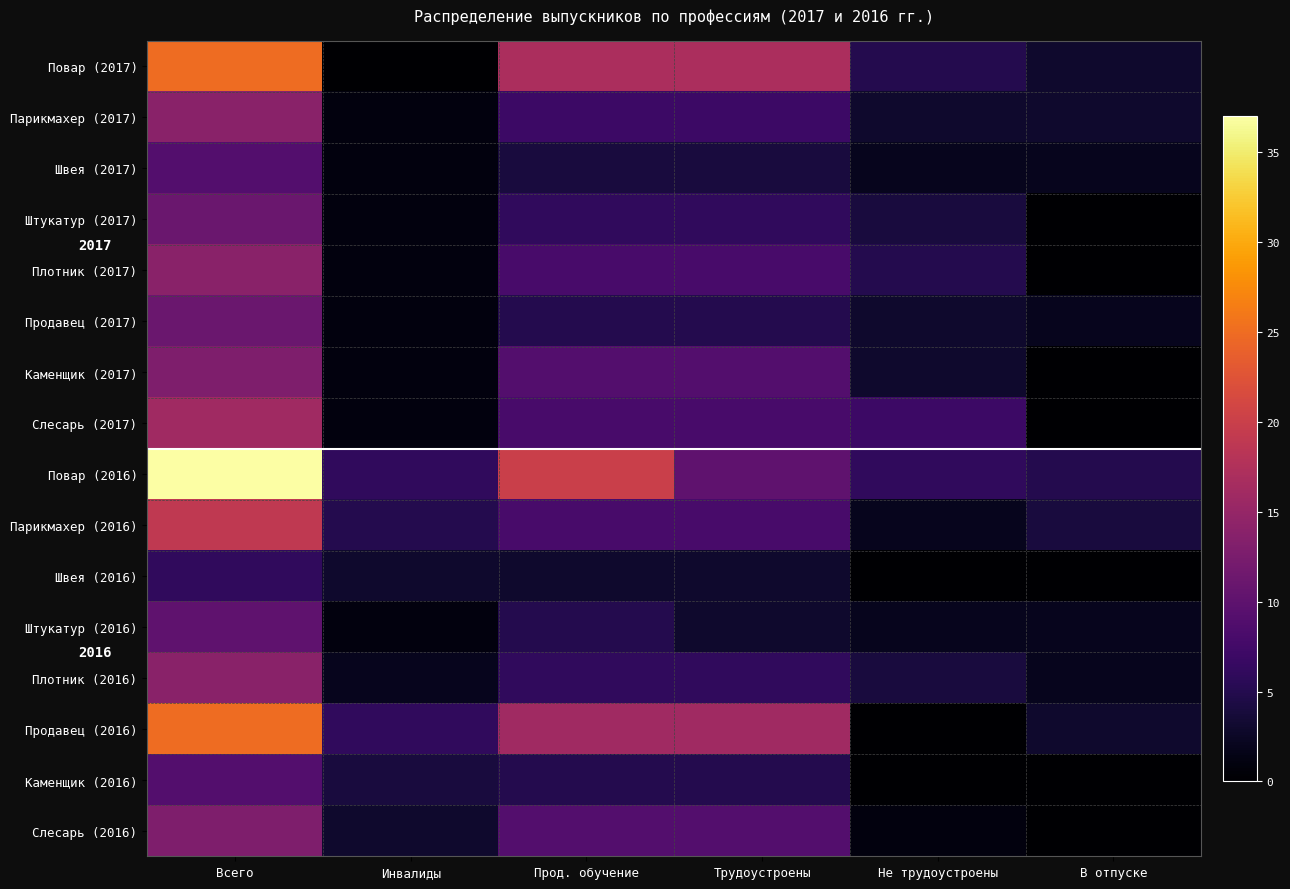

What is the sum of all Повар (2017) values?

67